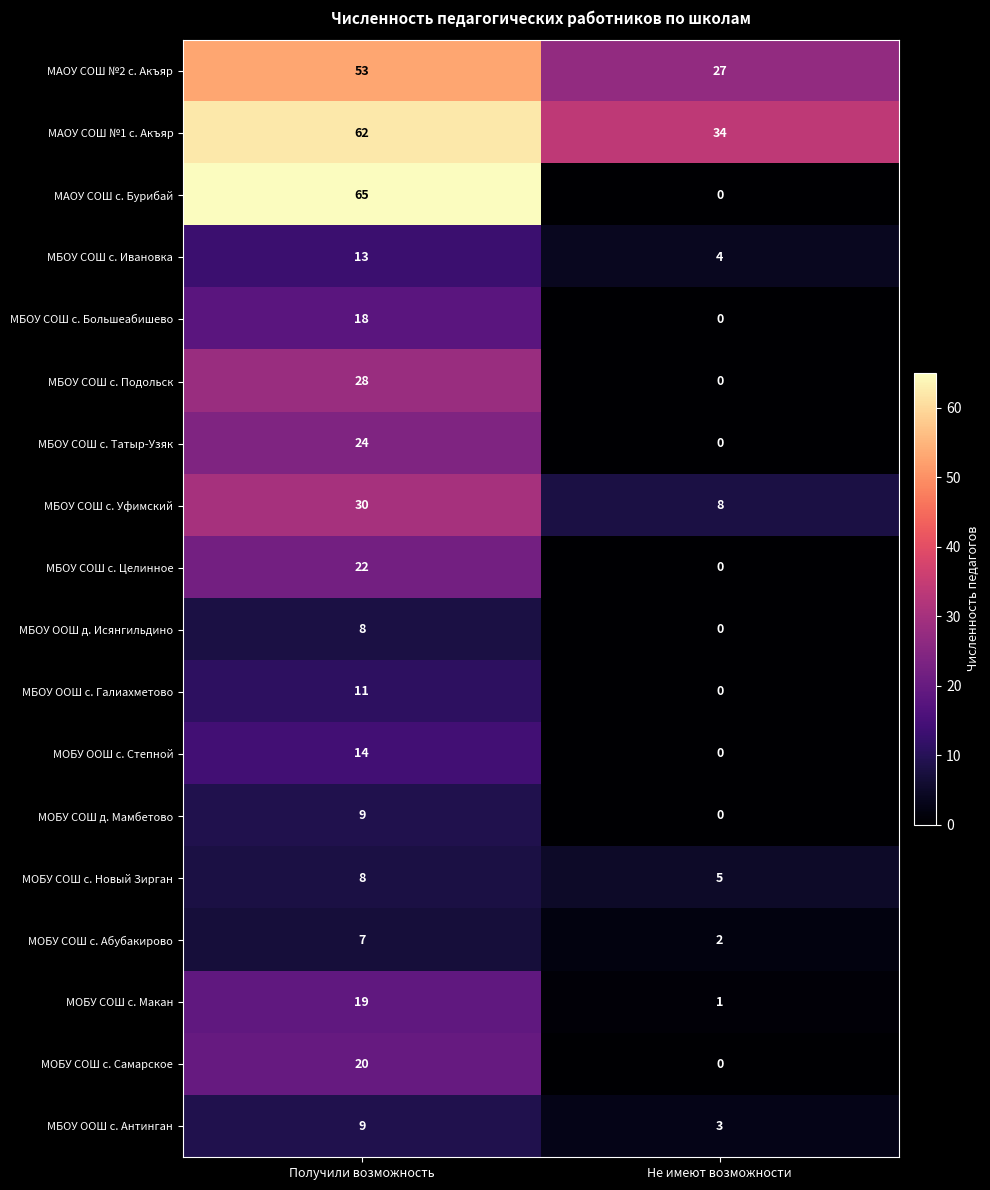

What is the sum of the МБОУ СОШ с. Большеабишево values at Получили возможность and Не имеют возможности?

18